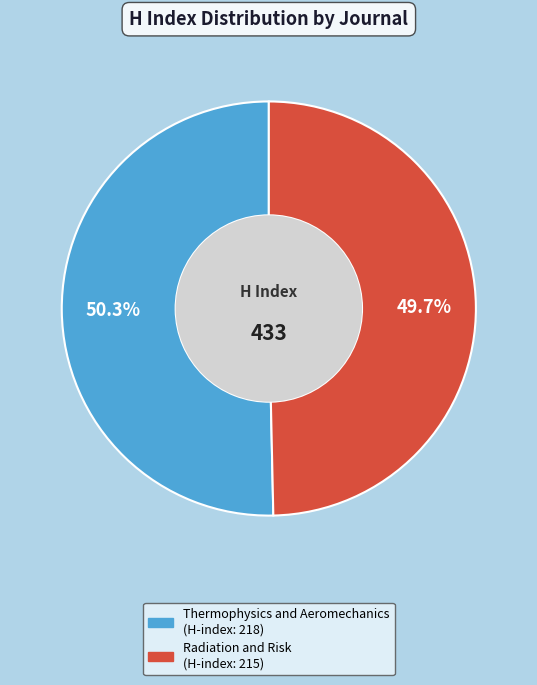

Is there any slice that represents more than half of the pie?

Yes